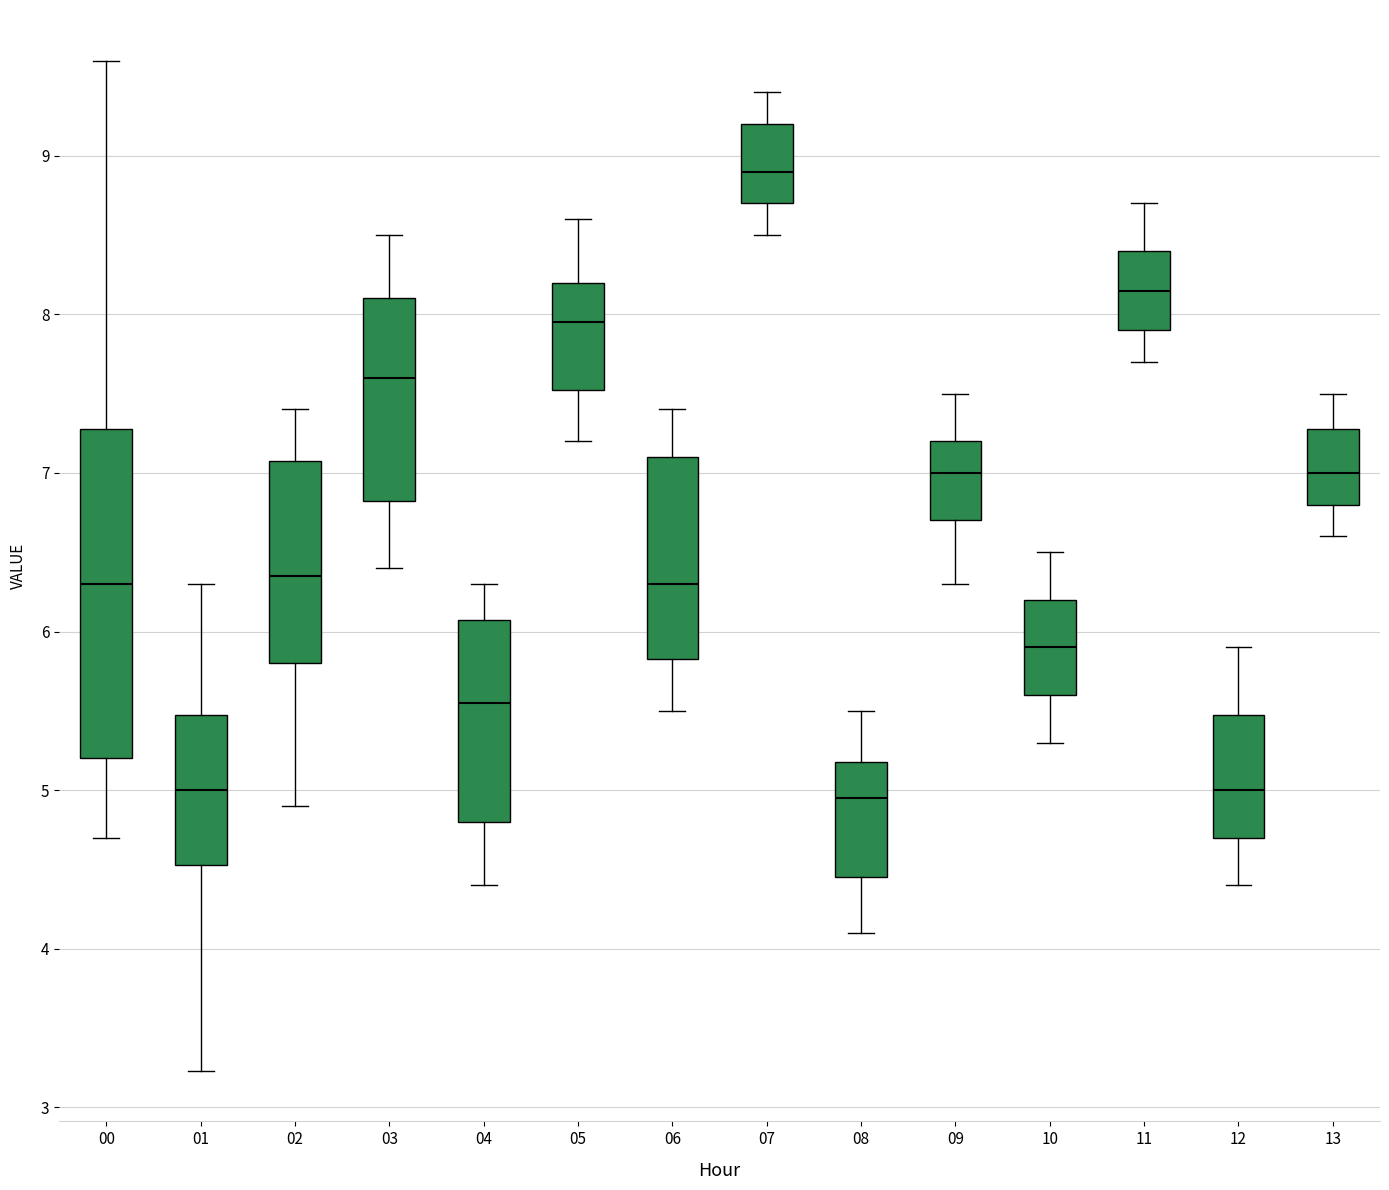

Reading left to right, transcribe this box plot: for each box, give where its median line is, the range the box spans, and where its two whiskers end, as read against the y-axis. The values are not printed on the chart, so give them approximately, as read against the axis.

00: median 6.3, box 5.2 to 7.3, whiskers 4.7 to 9.6
01: median 5.0, box 4.5 to 5.5, whiskers 3.2 to 6.3
02: median 6.4, box 5.8 to 7.1, whiskers 4.9 to 7.4
03: median 7.6, box 6.8 to 8.1, whiskers 6.4 to 8.5
04: median 5.6, box 4.8 to 6.1, whiskers 4.4 to 6.3
05: median 8.0, box 7.5 to 8.2, whiskers 7.2 to 8.6
06: median 6.3, box 5.8 to 7.1, whiskers 5.5 to 7.4
07: median 8.9, box 8.7 to 9.2, whiskers 8.5 to 9.4
08: median 5.0, box 4.5 to 5.2, whiskers 4.1 to 5.5
09: median 7.0, box 6.7 to 7.2, whiskers 6.3 to 7.5
10: median 5.9, box 5.6 to 6.2, whiskers 5.3 to 6.5
11: median 8.2, box 7.9 to 8.4, whiskers 7.7 to 8.7
12: median 5.0, box 4.7 to 5.5, whiskers 4.4 to 5.9
13: median 7.0, box 6.8 to 7.3, whiskers 6.6 to 7.5